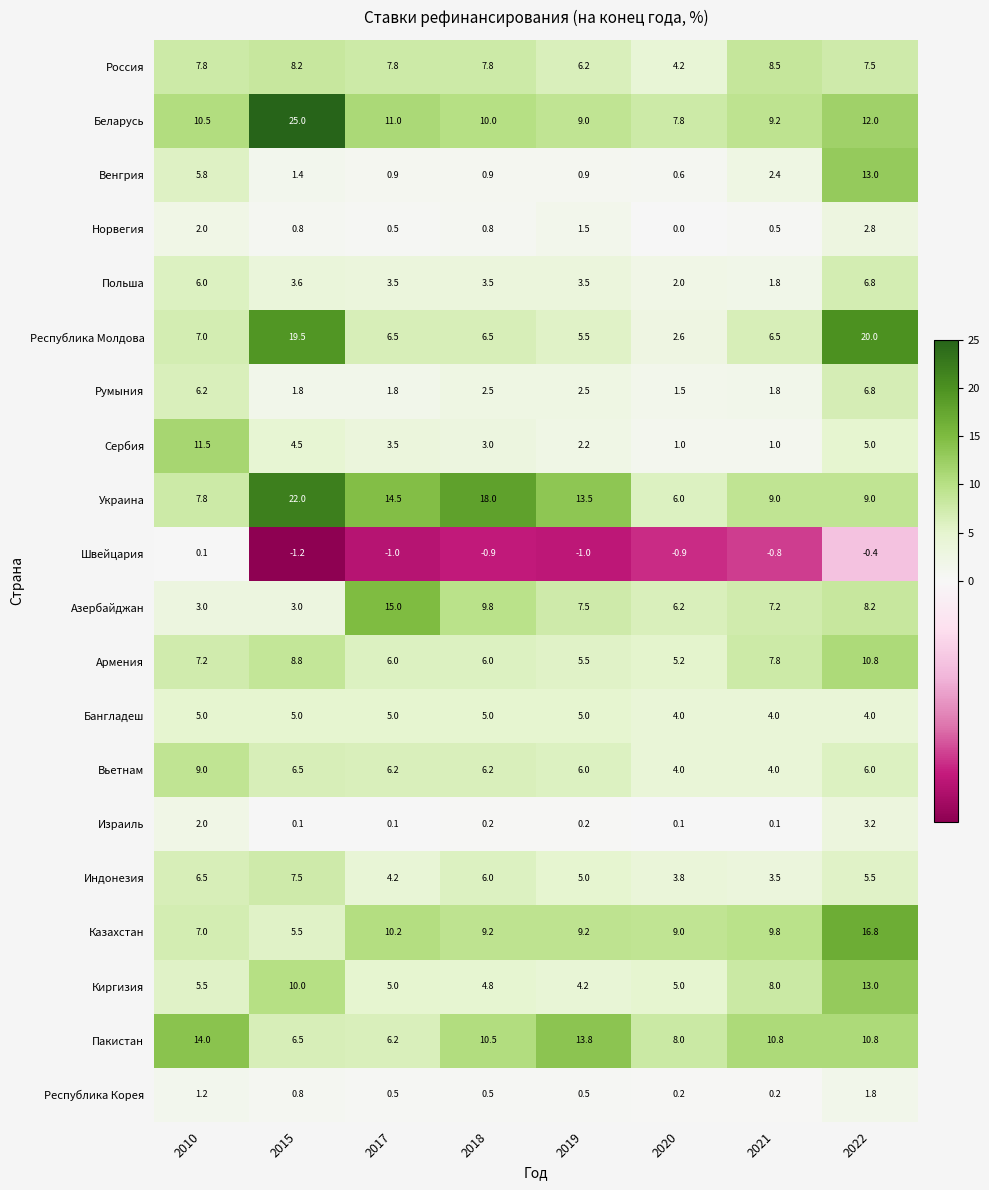

The value of Пакистан at 2022 is 10.8. True or false?

True